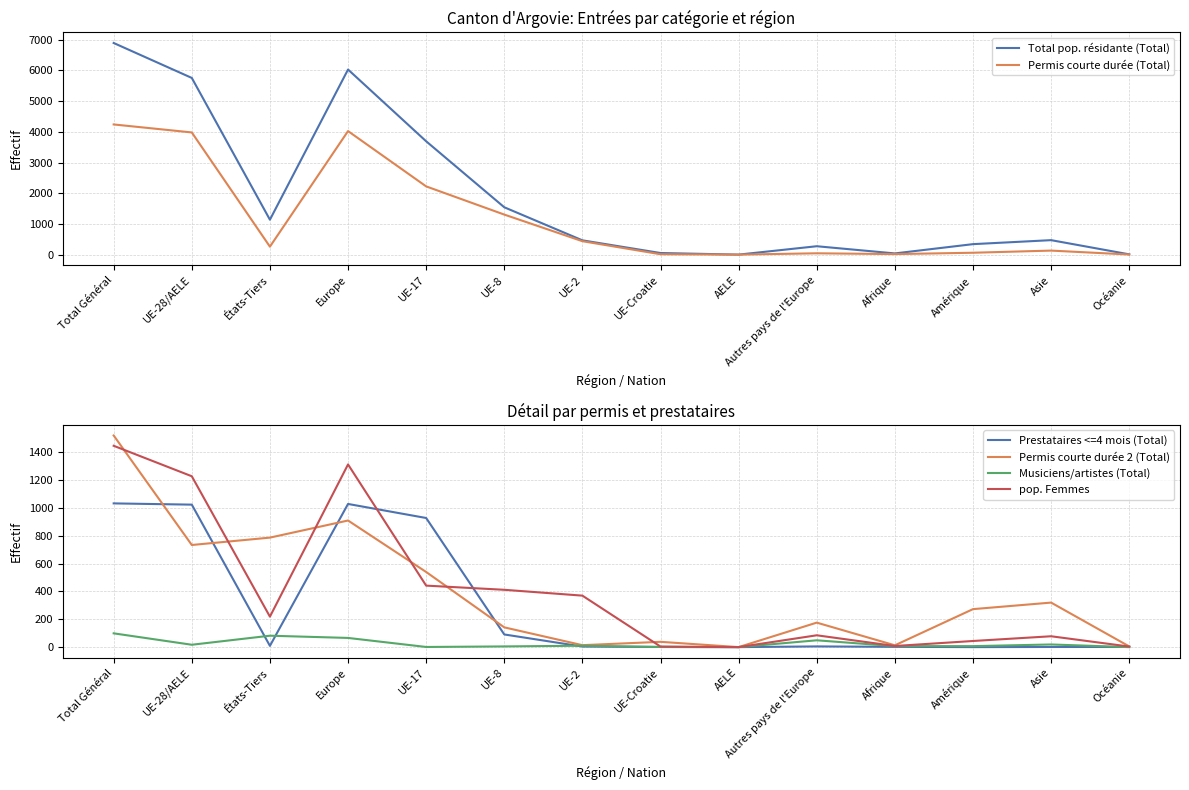

True or false: Prestataires <=4 mois (Total) and Total pop. résidante (Total) cross at least once.

False